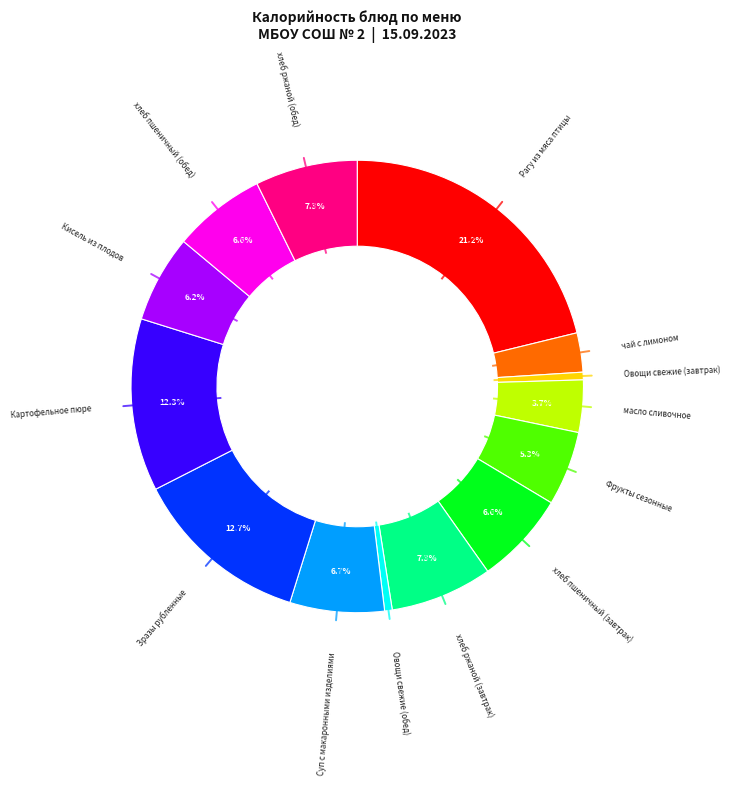

Does any single category account for the majority?

No